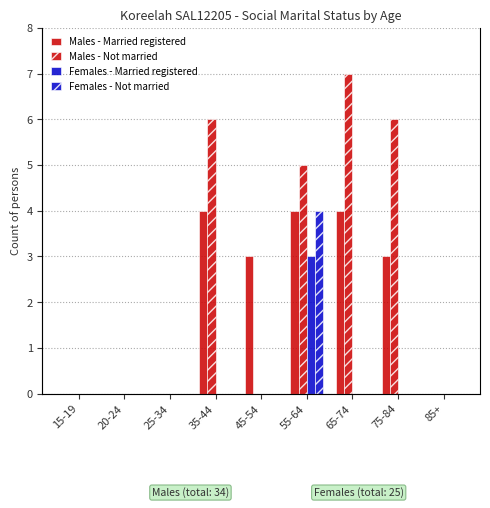

Between 15-19 and 35-44, which series saw the biggest shift?

Males - Not married